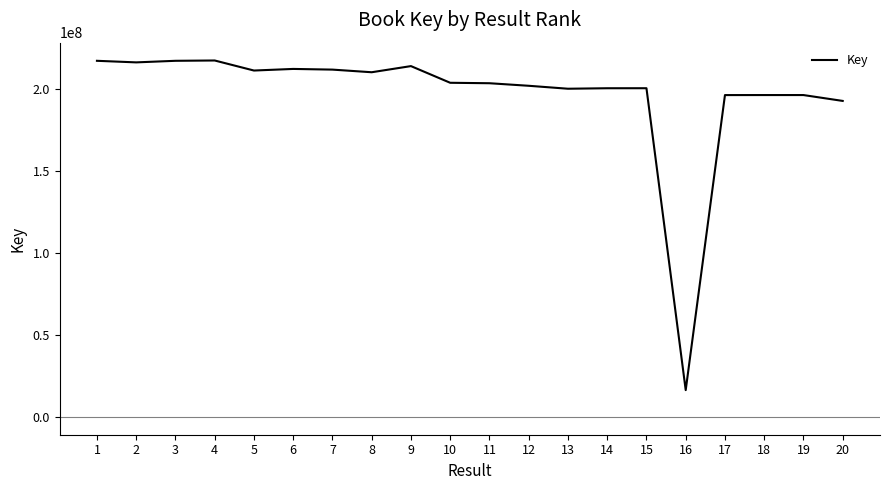

What is the sum of the values at 17 and 7?

408408318